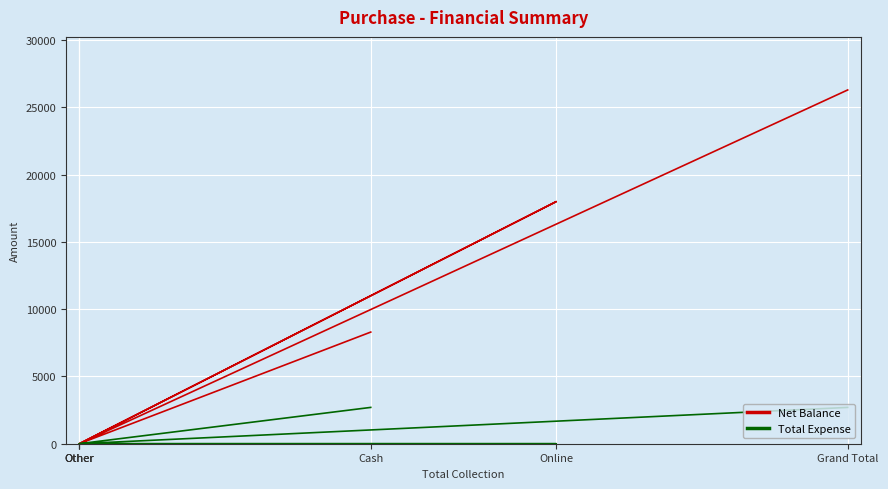

How many data points in Net Balance are above 8300?

2